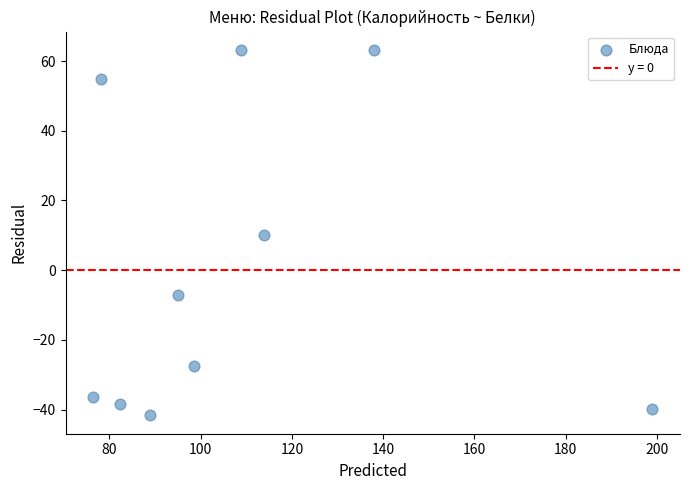

What is the range of Y values (max minus min)?

104.9